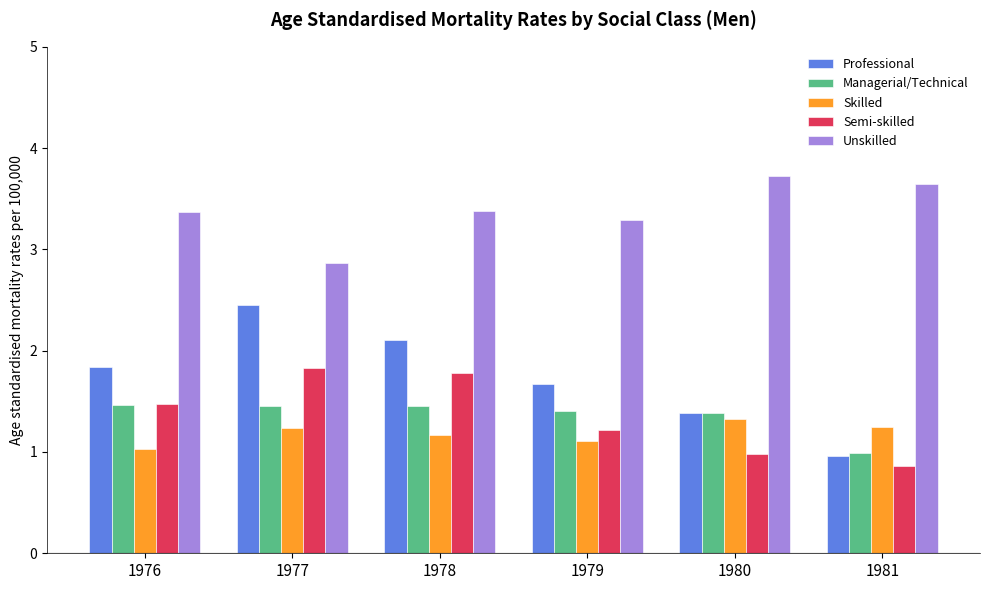

At how many categories does at least one series exceed 0?

6